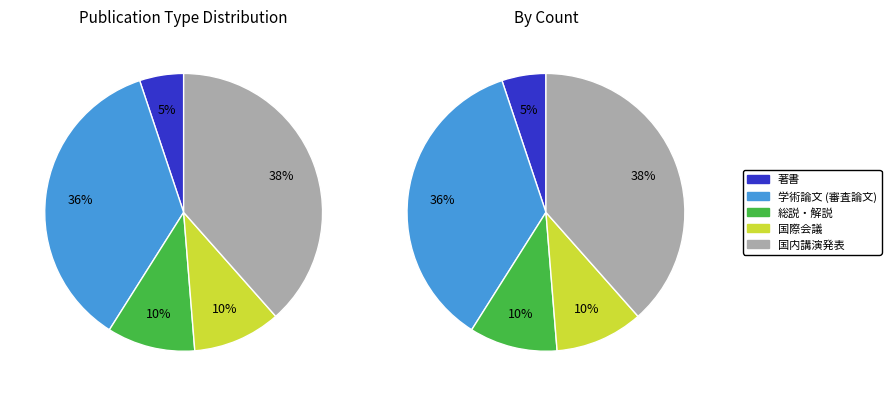

To the nearest percent, what portion does 著書 represent?

5%